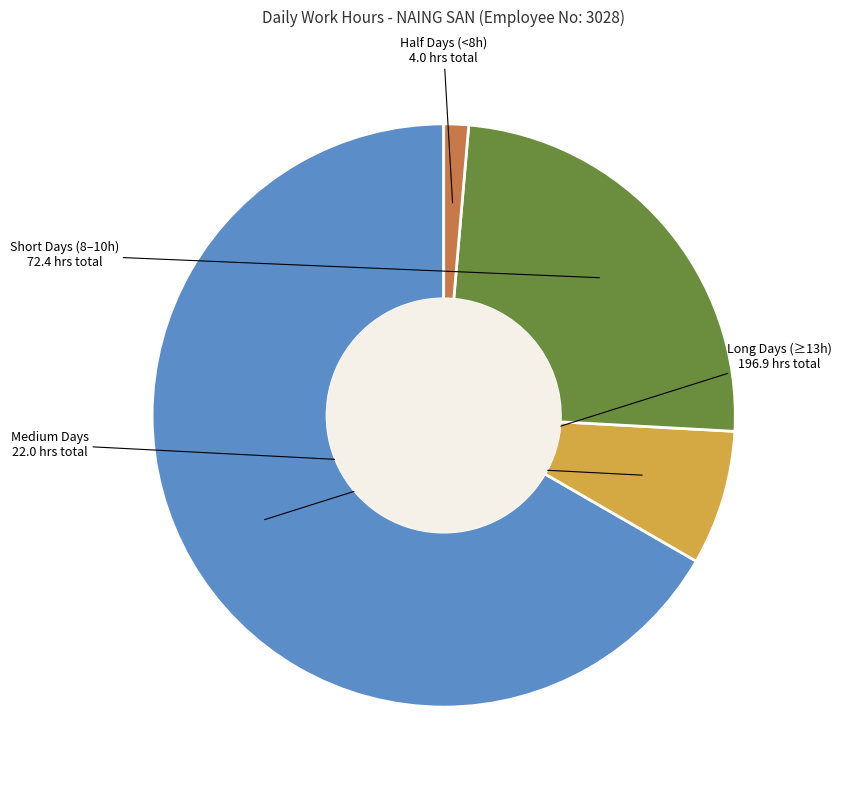

Is there a majority slice in this chart?

Yes